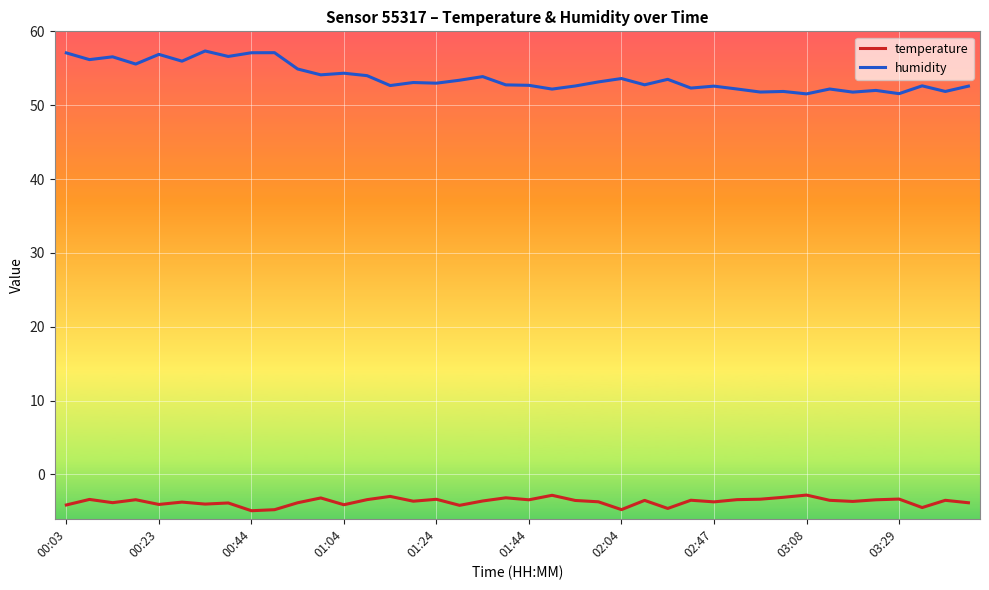

Which series has the largest range (max minus min)?

humidity